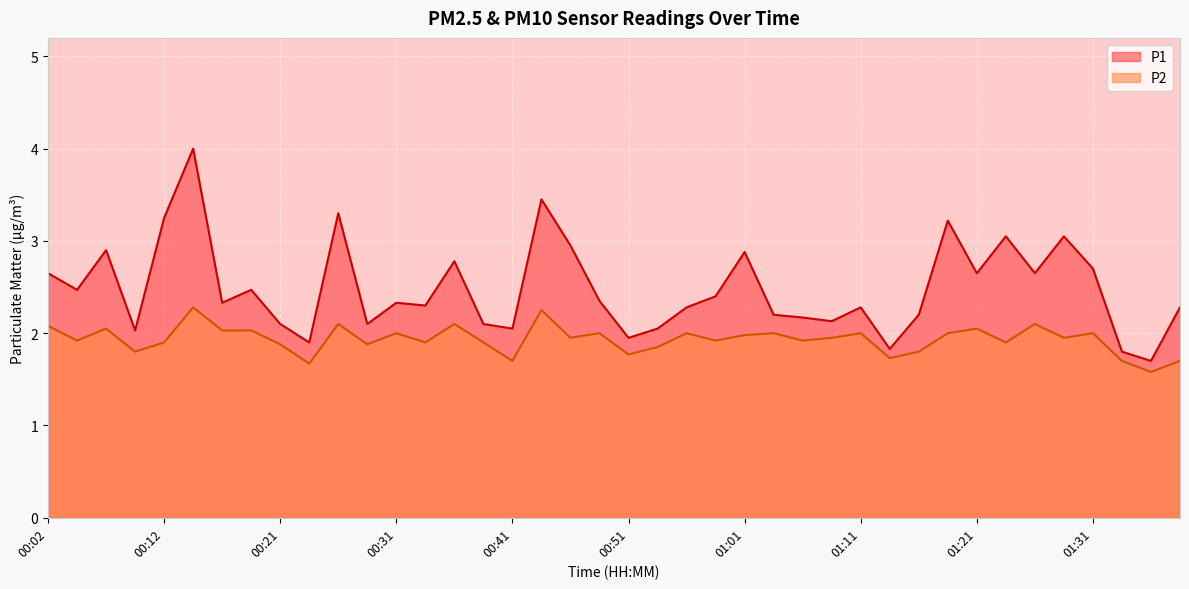

True or false: P1 and P2 cross at least once.

False